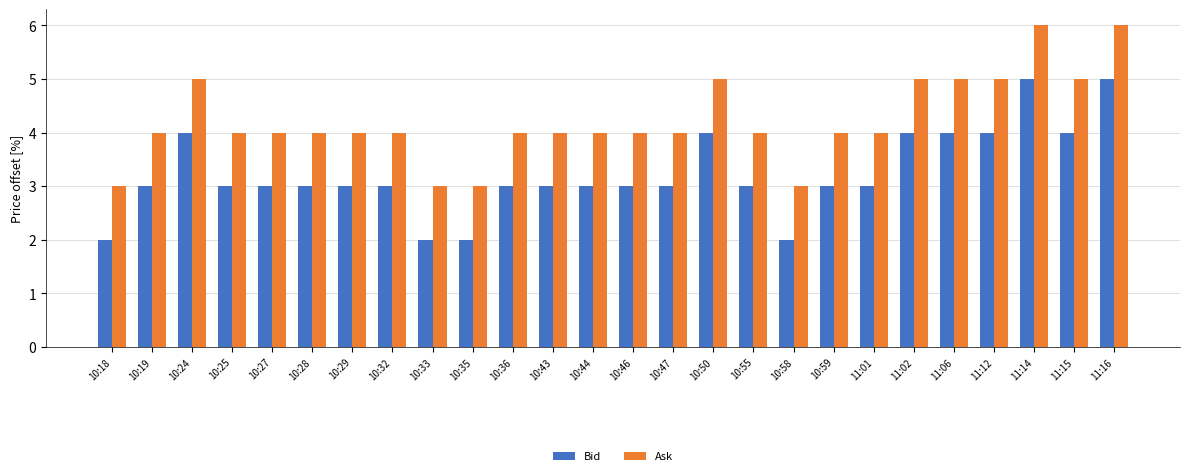

What is the sum of the Bid values at 10:27 and 10:59?

6.0